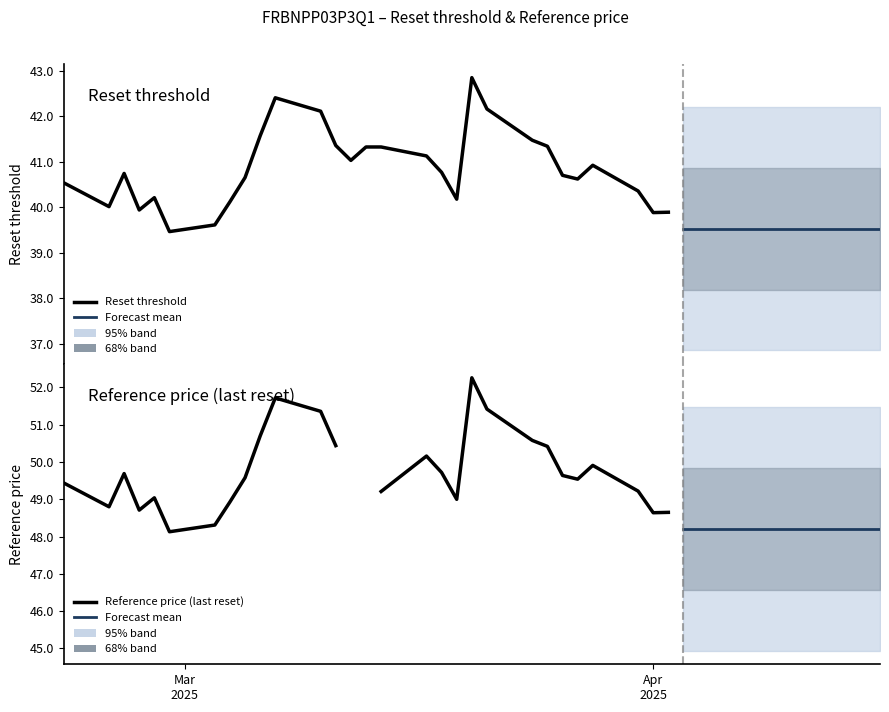

Does the chart display data point markers on the line(s)?

No